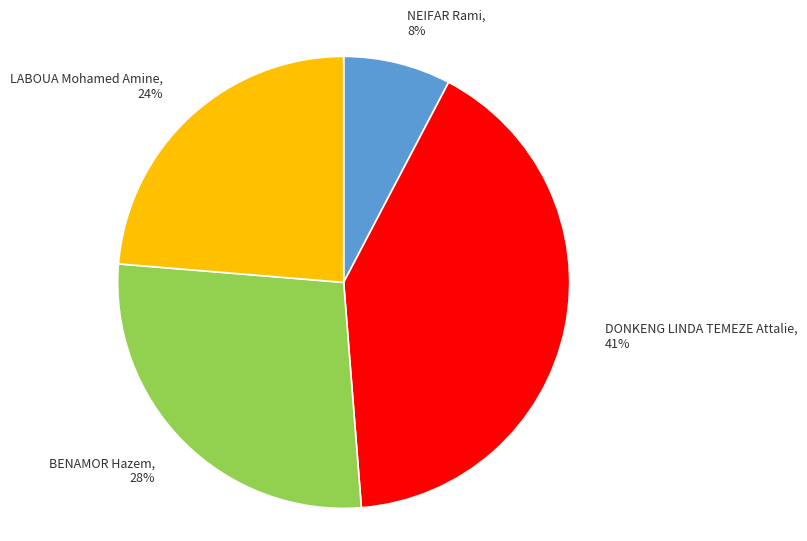

Is NEIFAR Rami the majority of the pie?

No